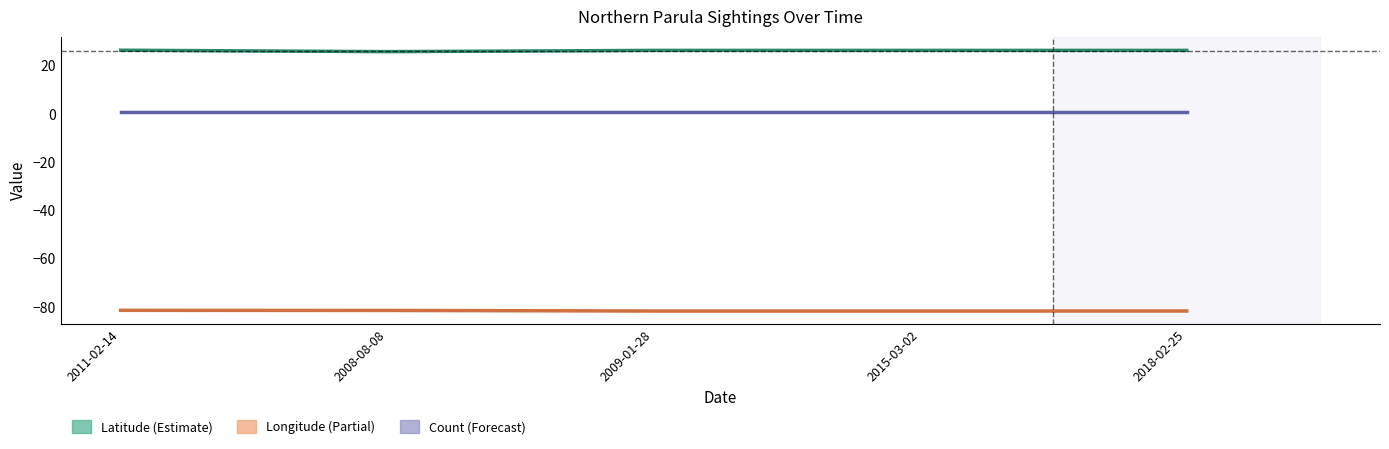

Where is the first local minimum for Latitude?

2008-08-08